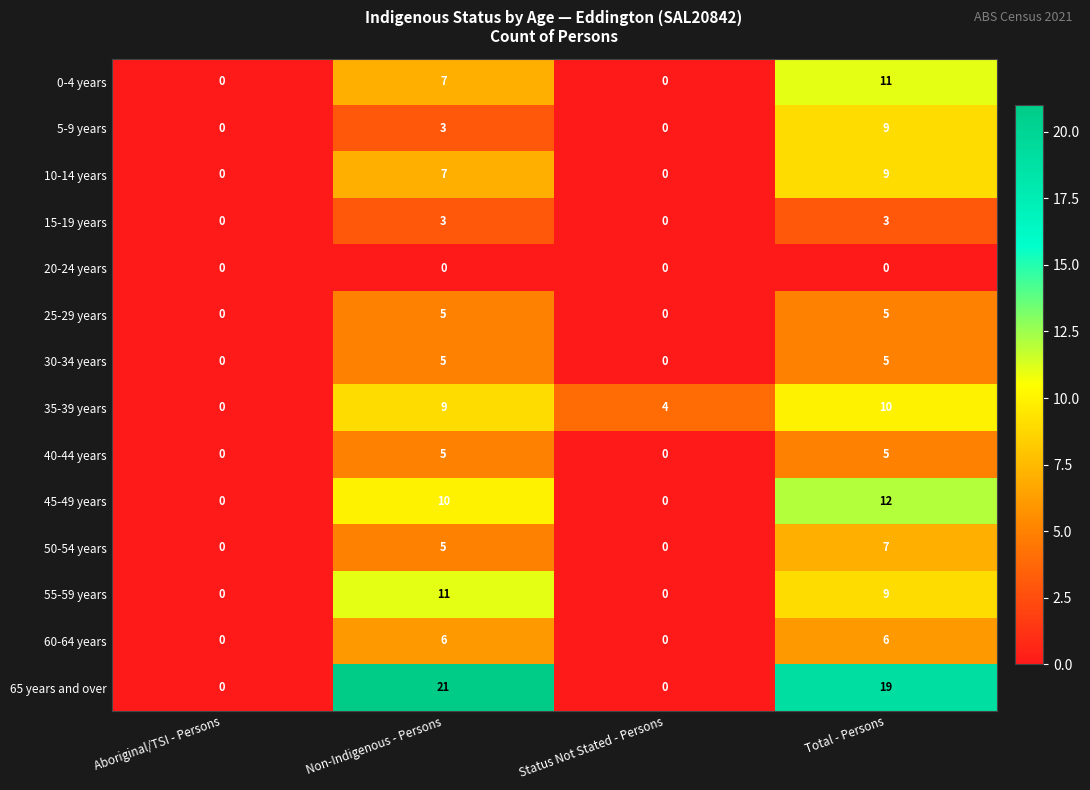

Which series has the widest spread of values?

65 years and over